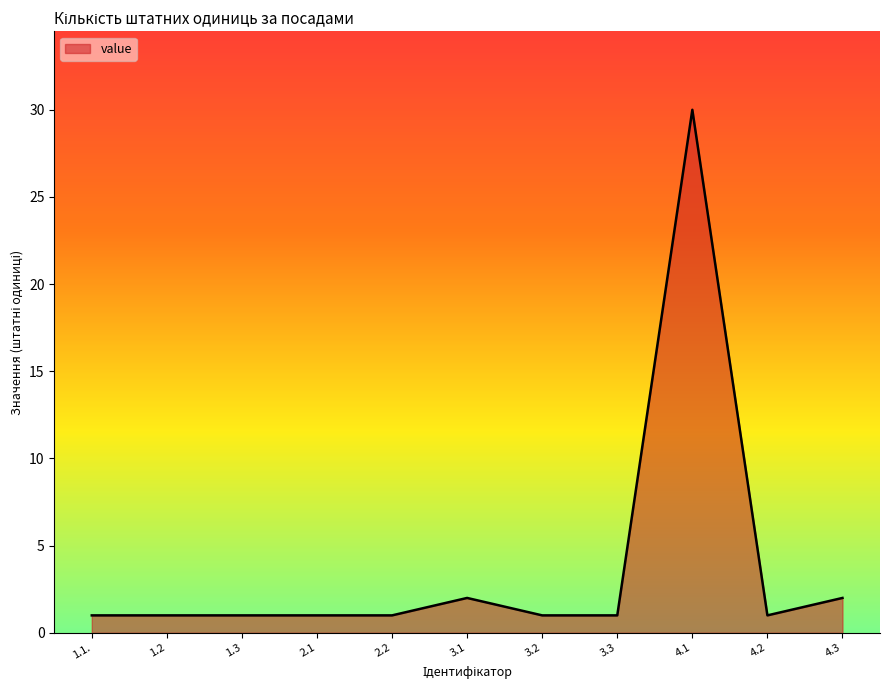

What is the greatest value displayed?

30